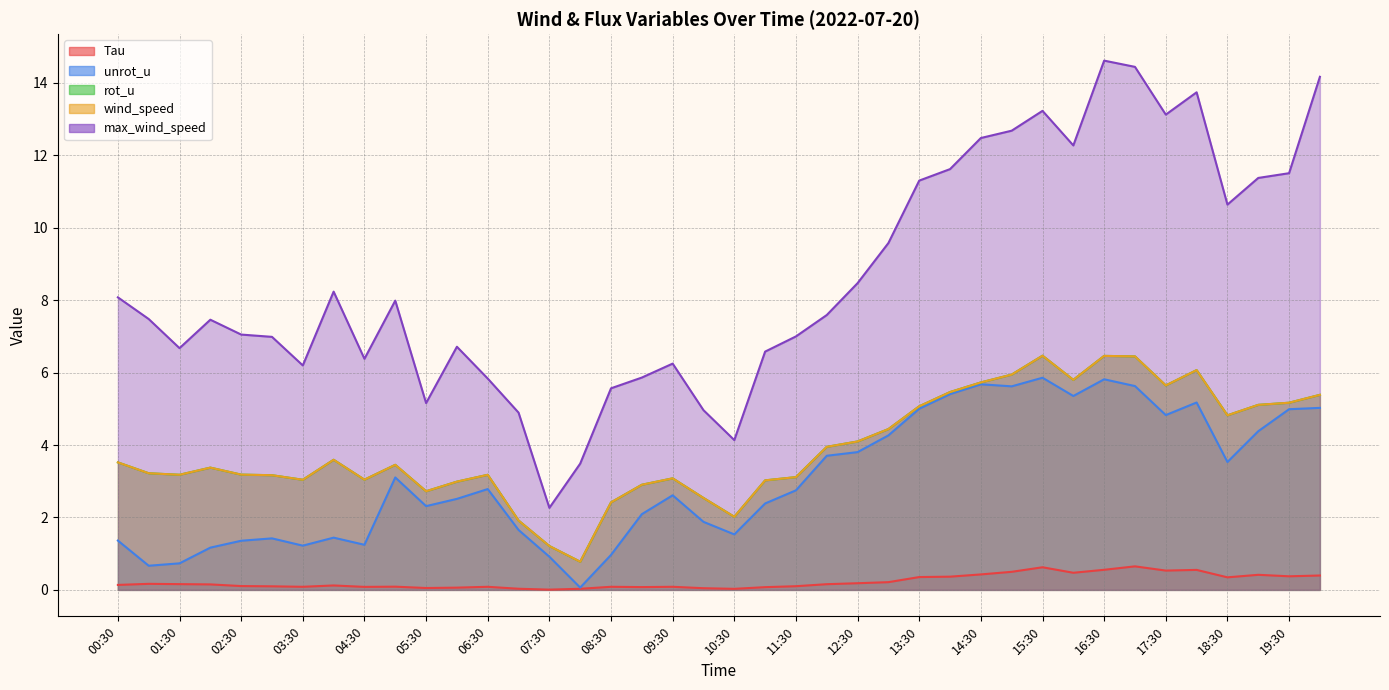

What is the highest value of the unrot_u series?

5.9